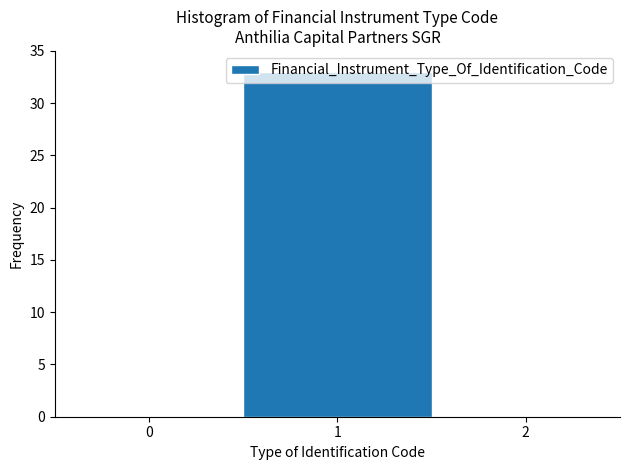

True or false: the data shows 0 at 0.

True